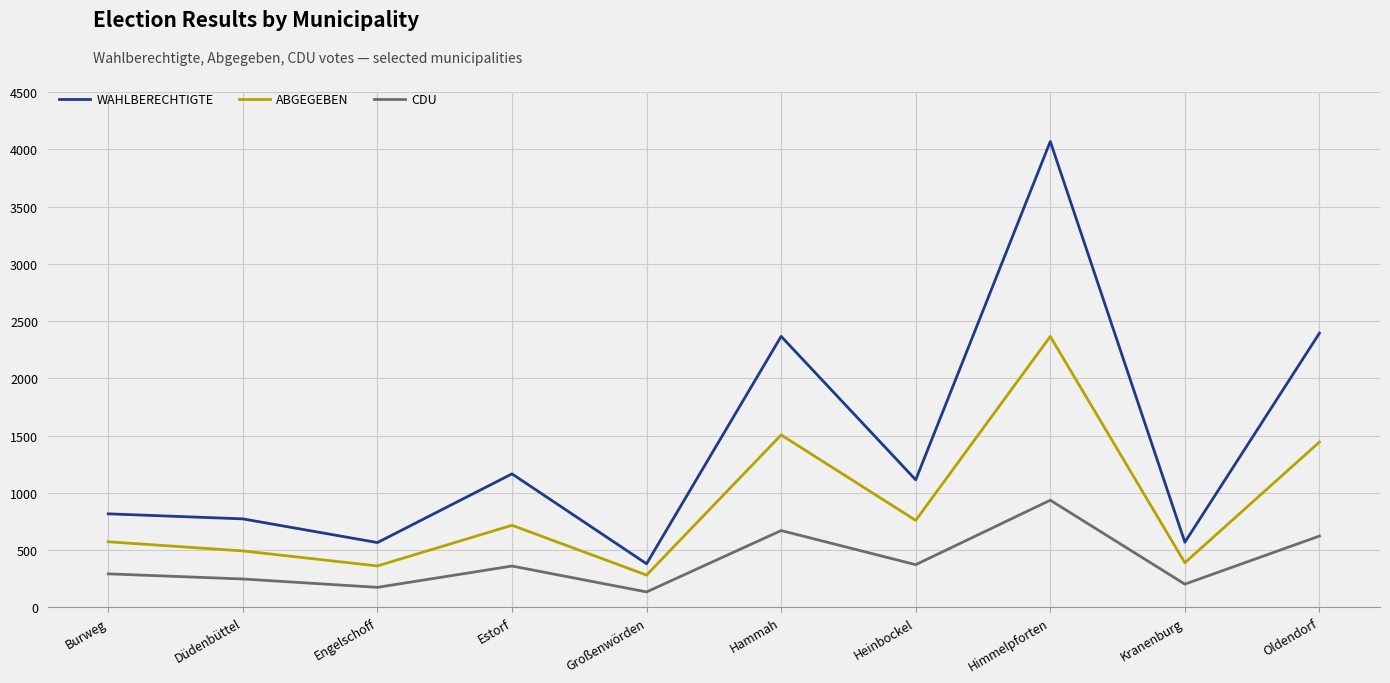

What are all the series names shown in the legend?

WAHLBERECHTIGTE, ABGEGEBEN, CDU